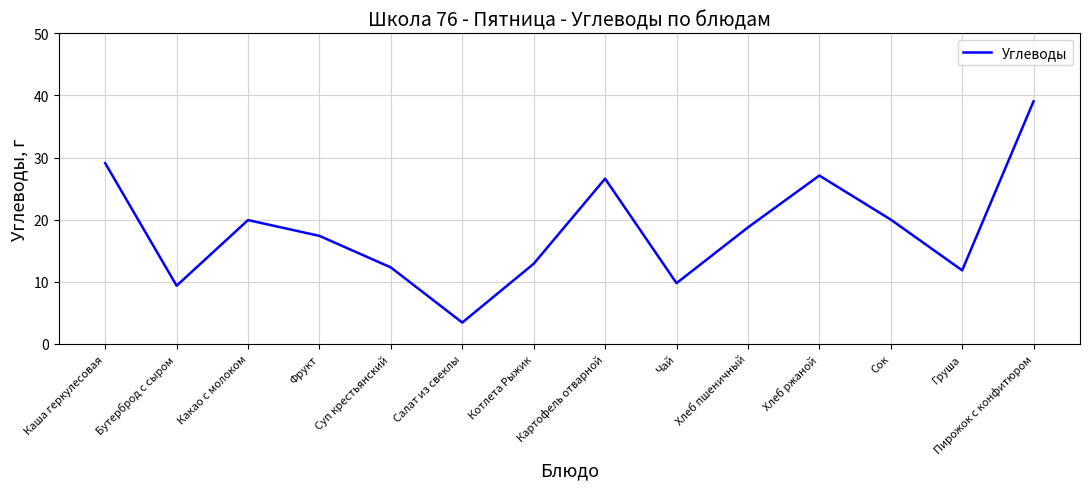

What is the minimum value shown in the chart?

3.5